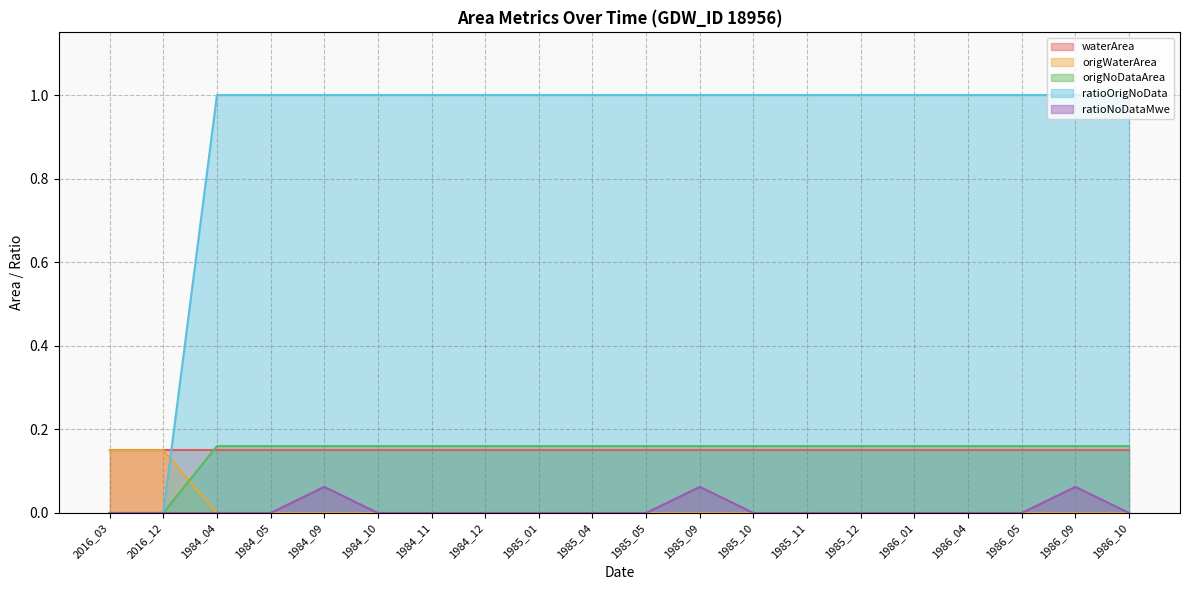

Is the value of ratioOrigNoData at 1985_01 greater than the value of origNoDataArea at 1984_05?

Yes